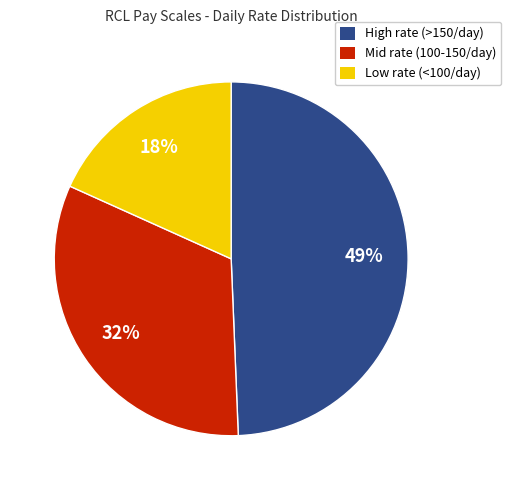

To the nearest percent, what is the difference between the largest and smallest slice percentages?

31%